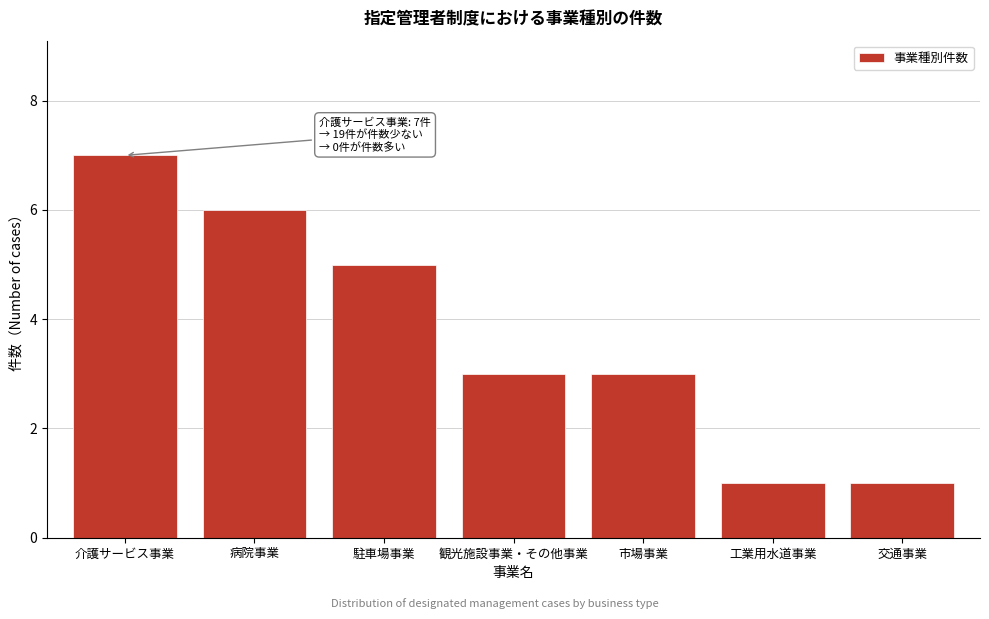

Reading left to right, extract all data points from this chart.

介護サービス事業=7	病院事業=6	駐車場事業=5	観光施設事業・その他事業=3	市場事業=3	工業用水道事業=1	交通事業=1